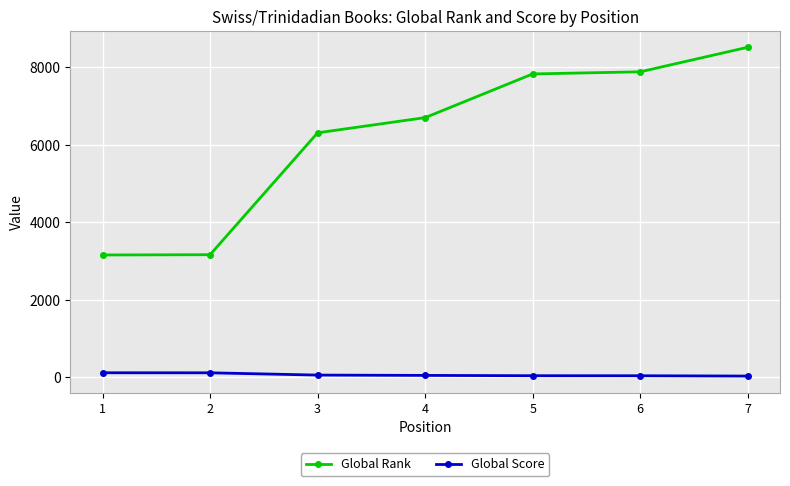

True or false: Global Rank has a value of 7830 at 5.

True